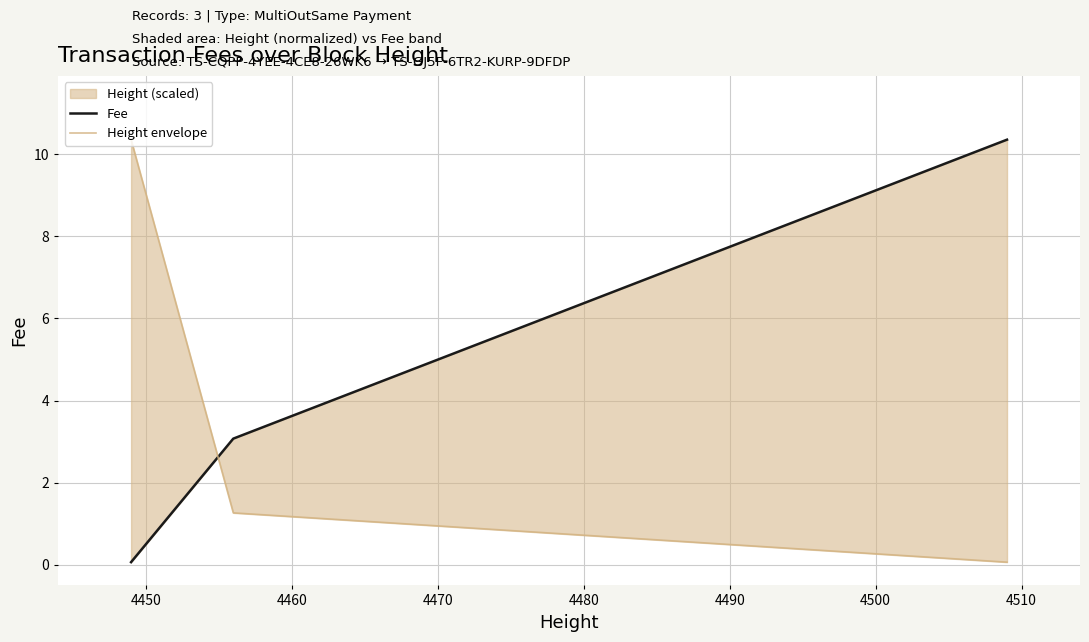

How many lines are shown in the chart?

2